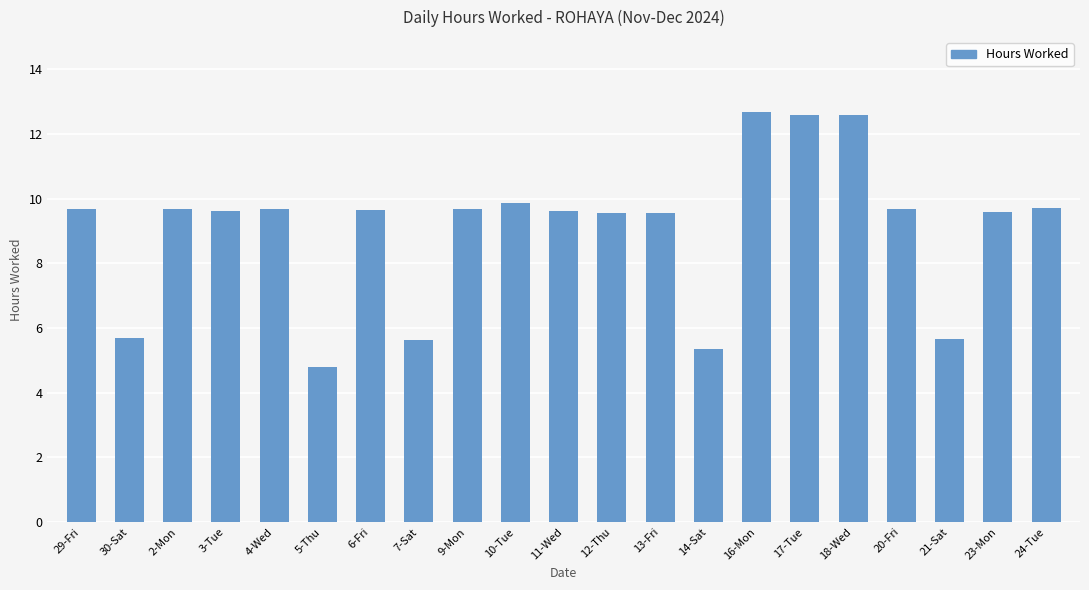

What value does the data have at 24-Tue?

9.7